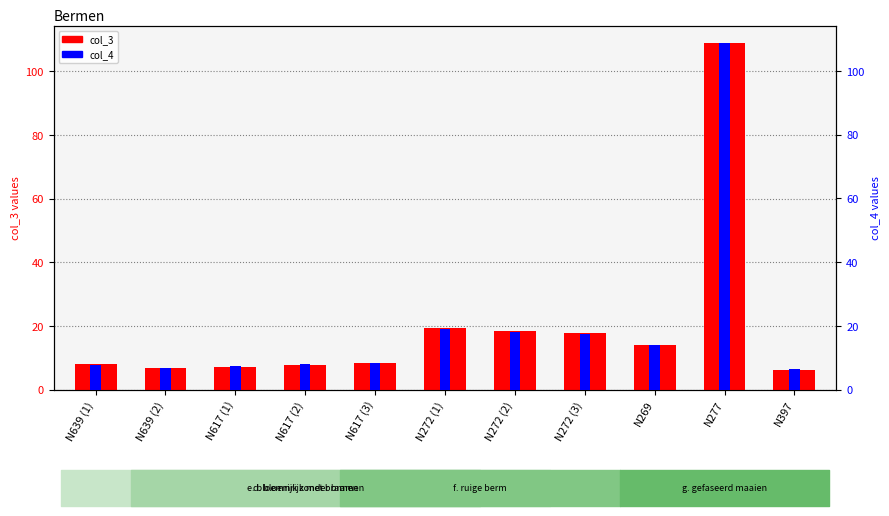

Which category has the lowest value across all series?

N397